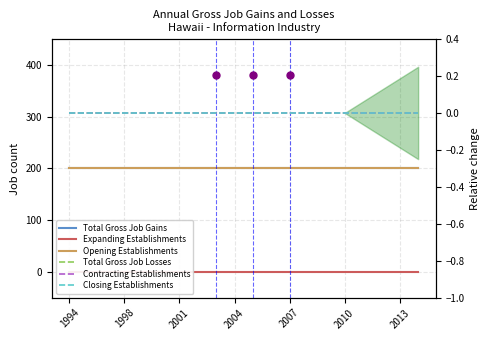

Is it true that Contracting Establishments equals 0 at 14?

True